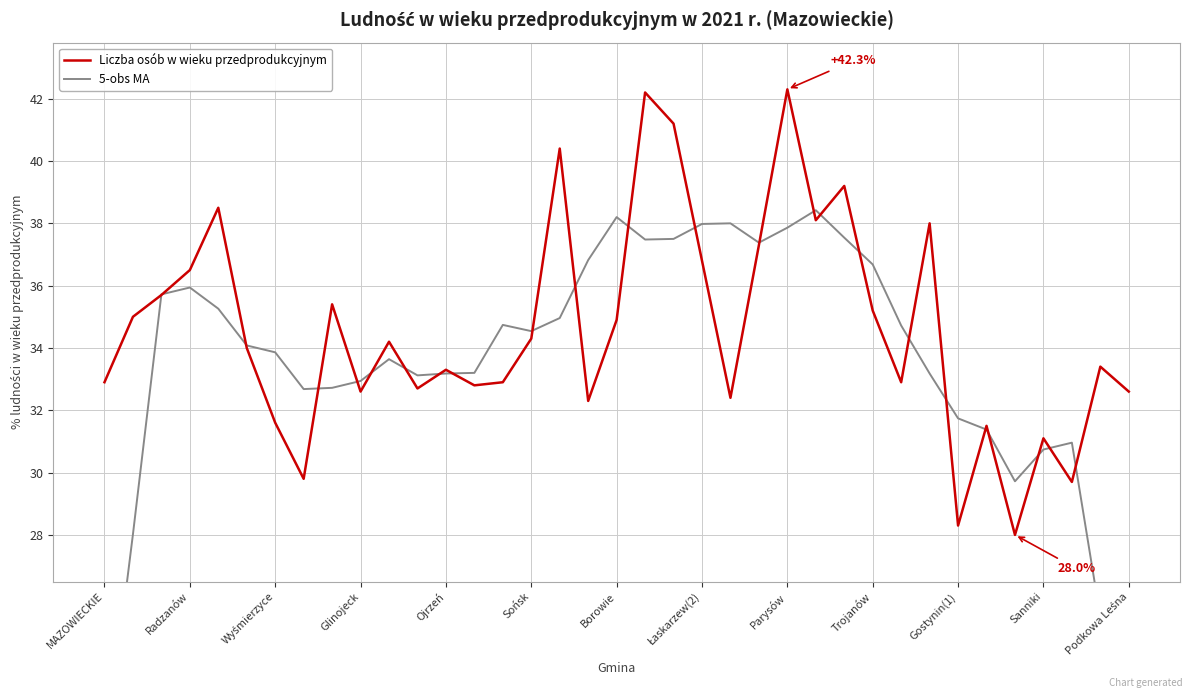

Rank the series by their maximum value, from lowest to highest.

5-obs MA, Liczba osób w wieku przedprodukcyjnym